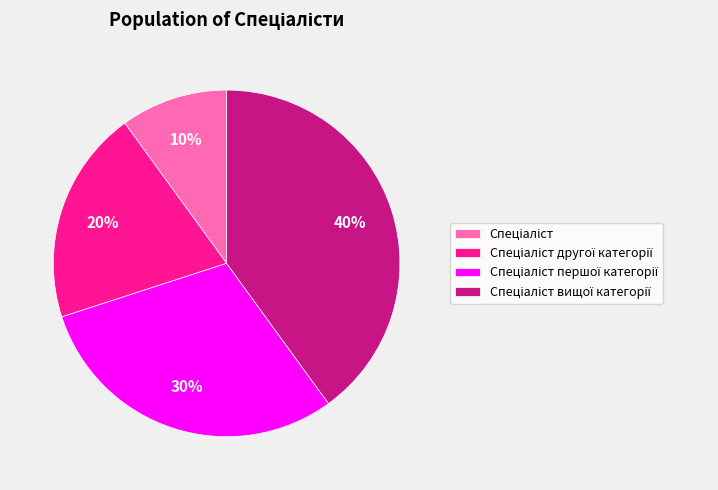

To the nearest percent, what is the average slice percentage?

25%